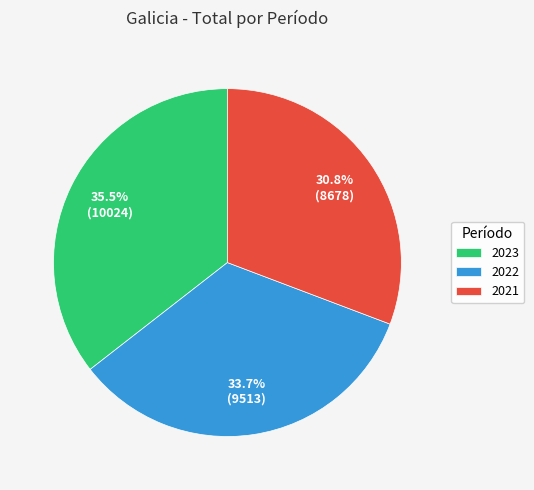

The 2022 slice represents 34% of the pie. True or false?

True